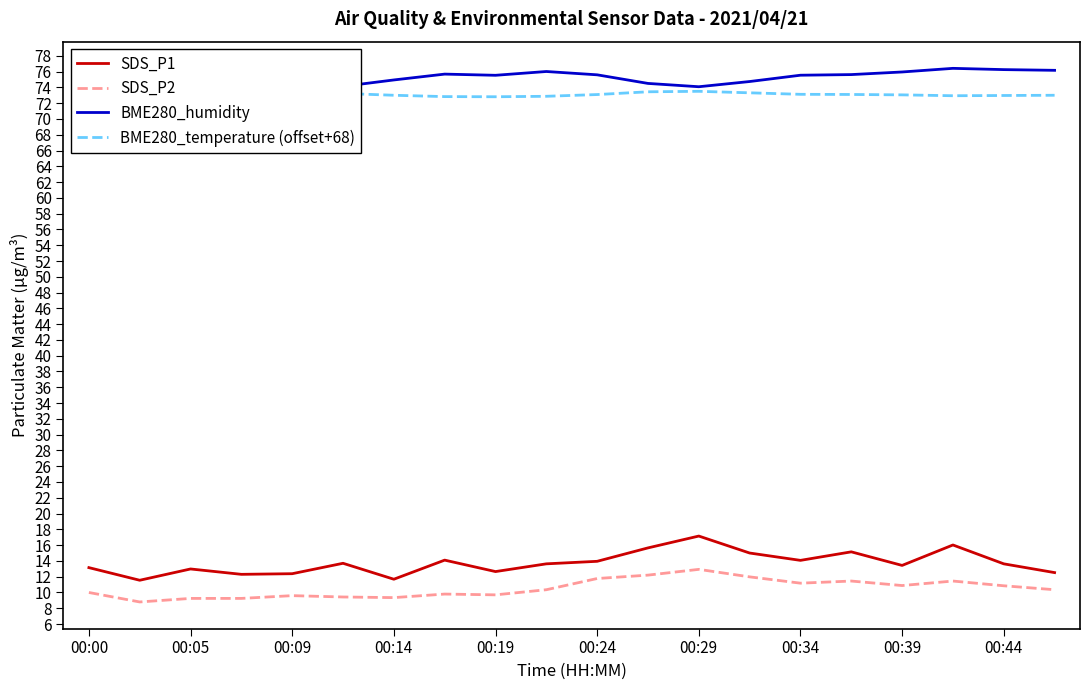

True or false: SDS_P1 has a value of 10.9 at 00:29.

False